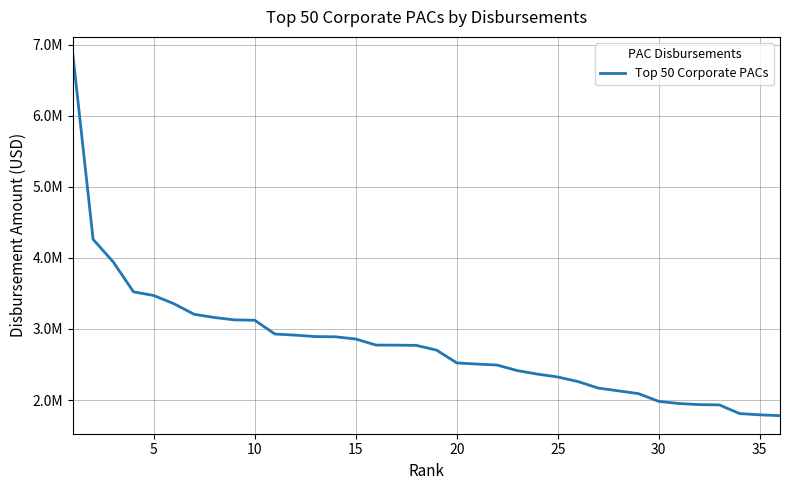

What is the average value?

2776867.2